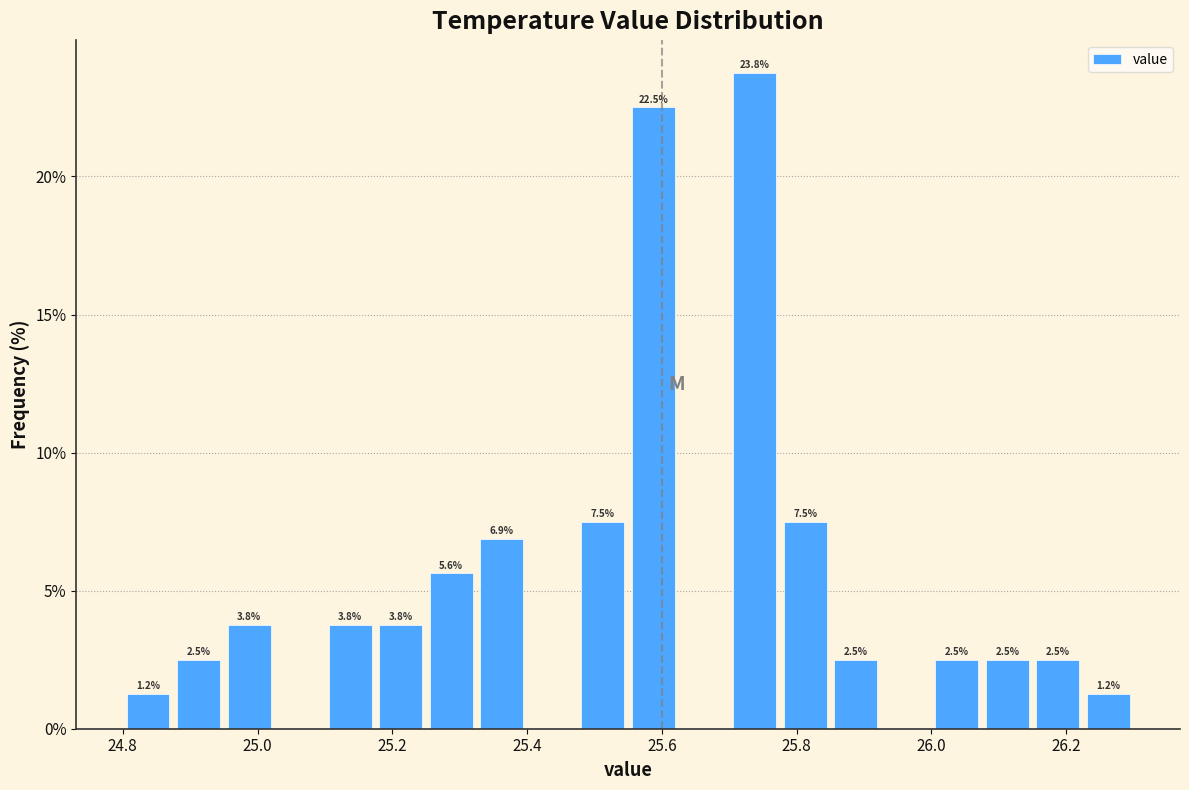

Around what value on the x-axis is the tallest bar? Give the approximate position of its centre, as read against the axis.

25.74